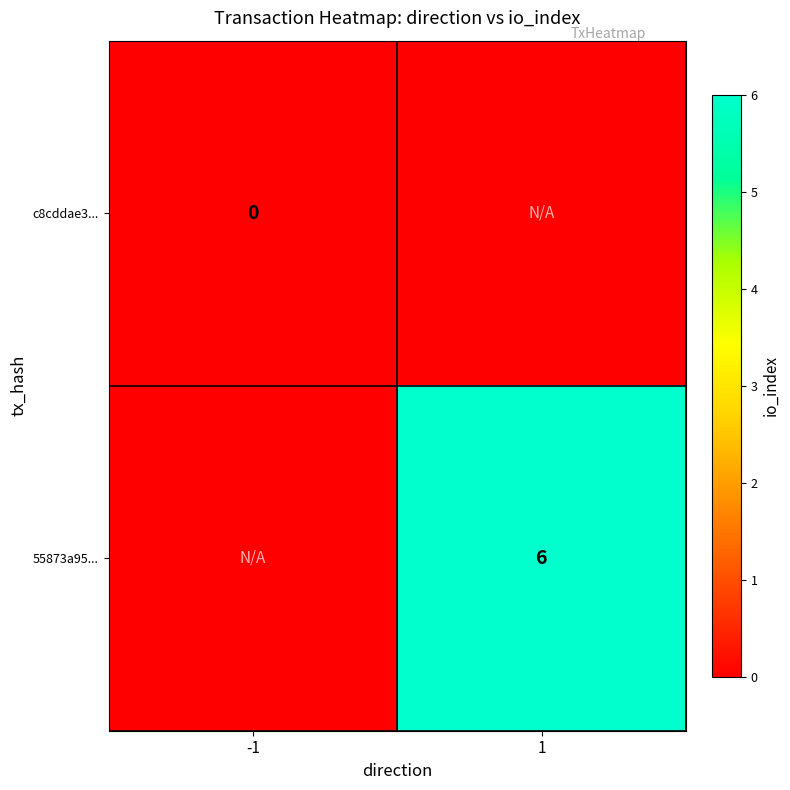

The value of 55873a95... at 1 is 10.4. True or false?

False